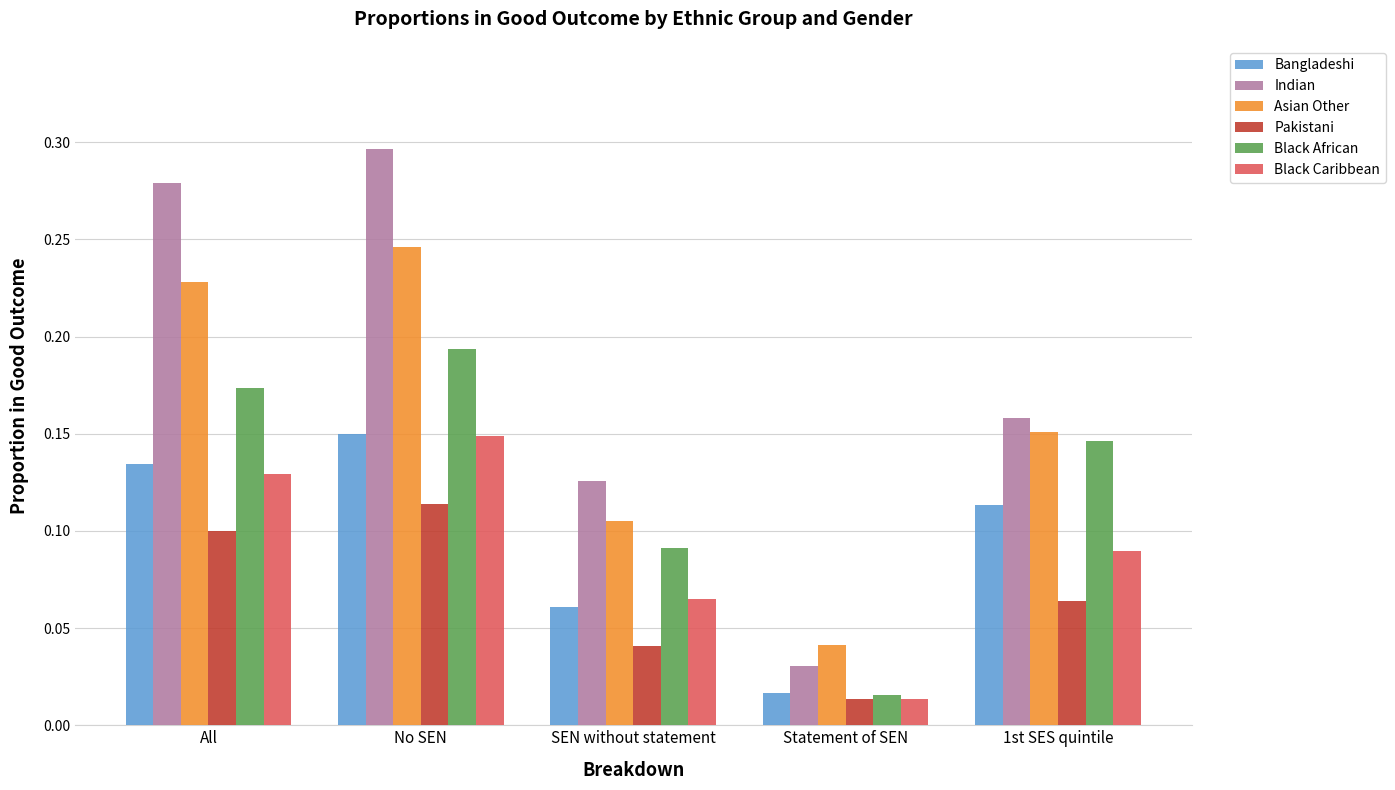

How many categories are shown in the chart?

5